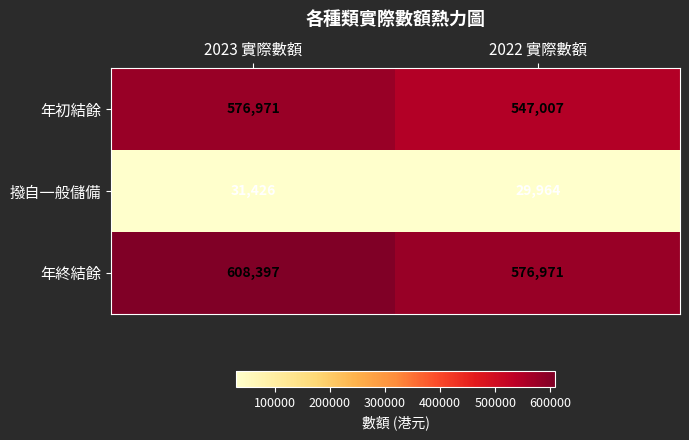

Is it true that 年初結餘 equals 771520 at 2023 實際數額?

False